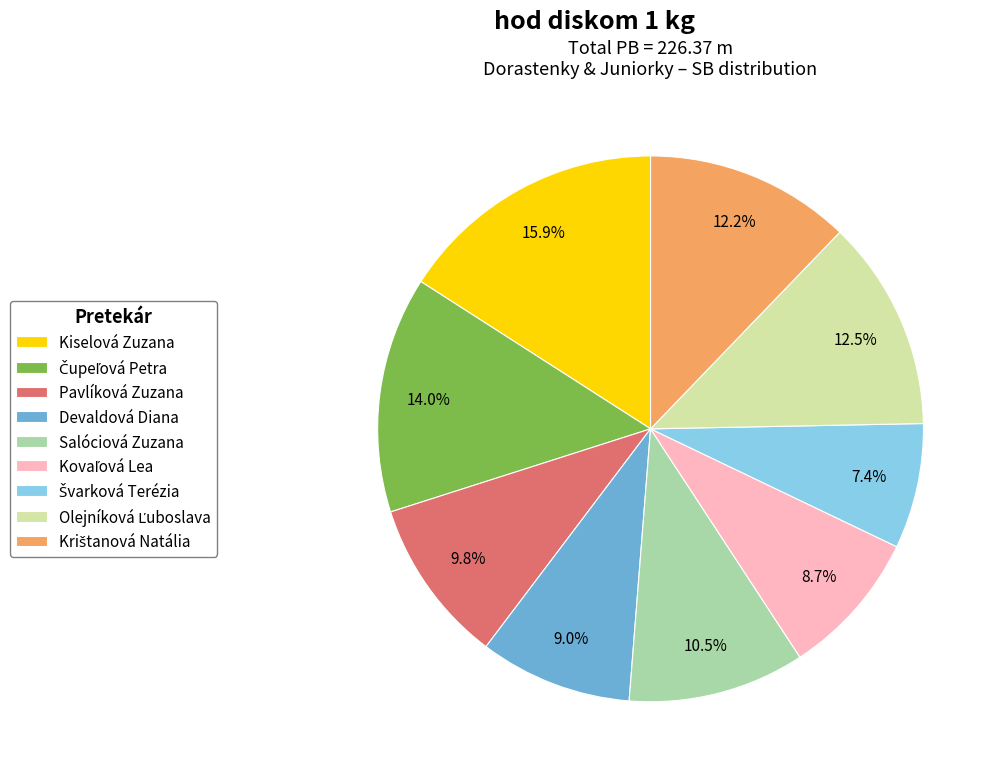

Does Salóciová Zuzana account for over 50% of the chart?

No